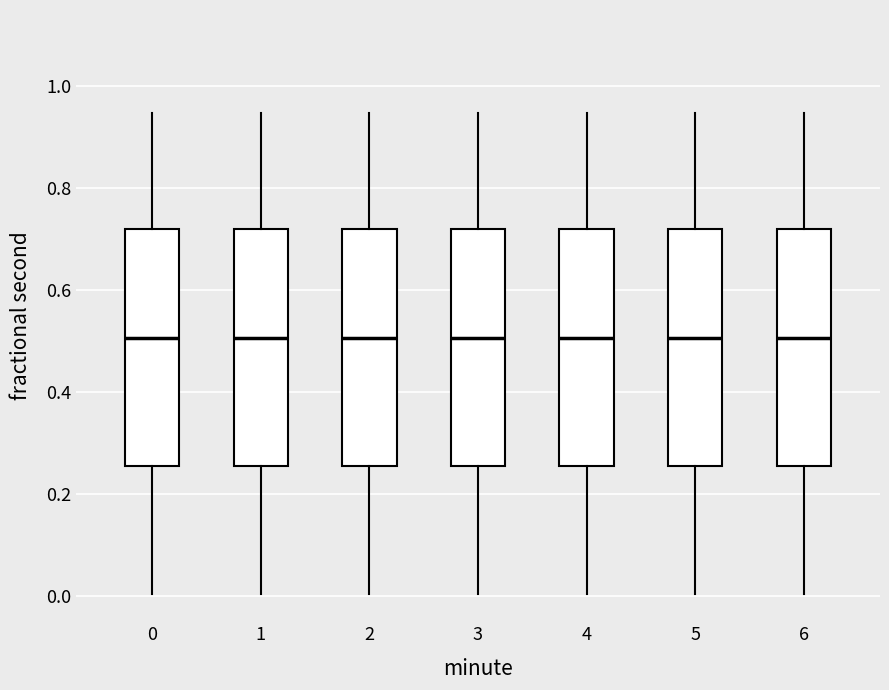

Reading left to right, transcribe this box plot: for each box, give where its median line is, the range the box spans, and where its two whiskers end, as read against the y-axis. The values are not printed on the chart, so give them approximately, as read against the axis.

0: median 0.50, box 0.26 to 0.72, whiskers 0.00 to 0.94
1: median 0.50, box 0.26 to 0.72, whiskers 0.00 to 0.94
2: median 0.50, box 0.26 to 0.72, whiskers 0.00 to 0.94
3: median 0.50, box 0.26 to 0.72, whiskers 0.00 to 0.94
4: median 0.50, box 0.26 to 0.72, whiskers 0.00 to 0.94
5: median 0.50, box 0.26 to 0.72, whiskers 0.00 to 0.94
6: median 0.50, box 0.26 to 0.72, whiskers 0.00 to 0.94